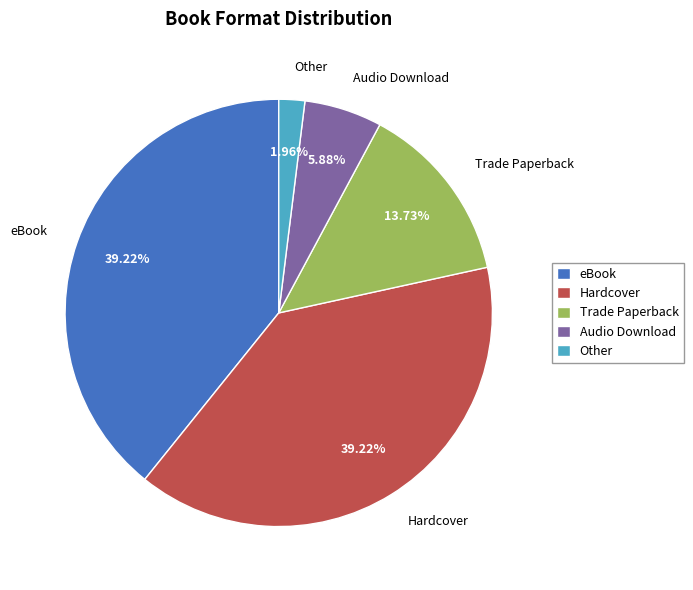

To the nearest percent, what is the difference between the largest and smallest slice percentages?

37%